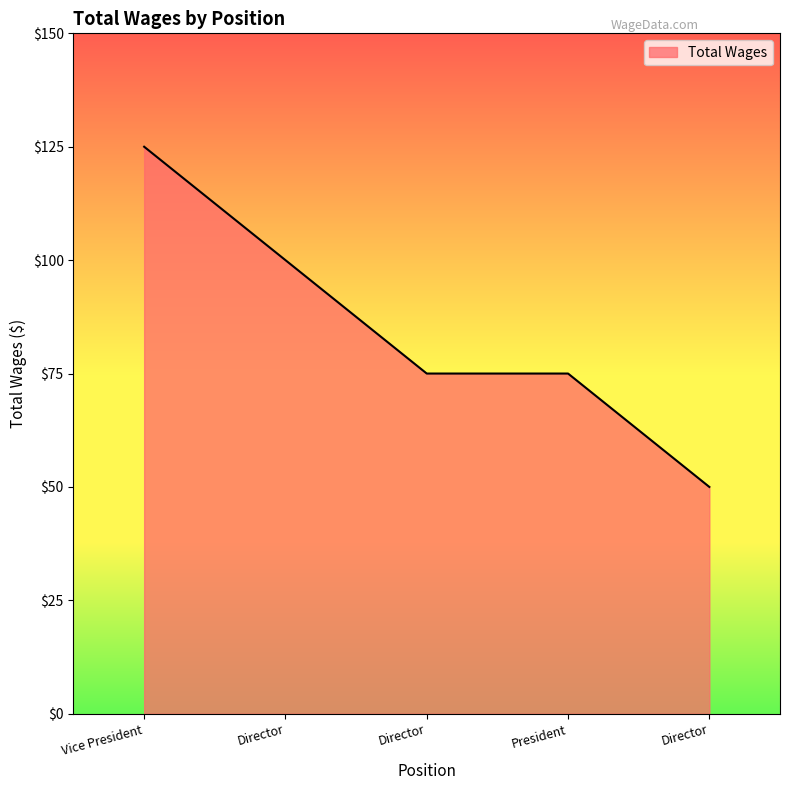

Reading left to right, extract all data points from this chart.

125	100	75	75	50